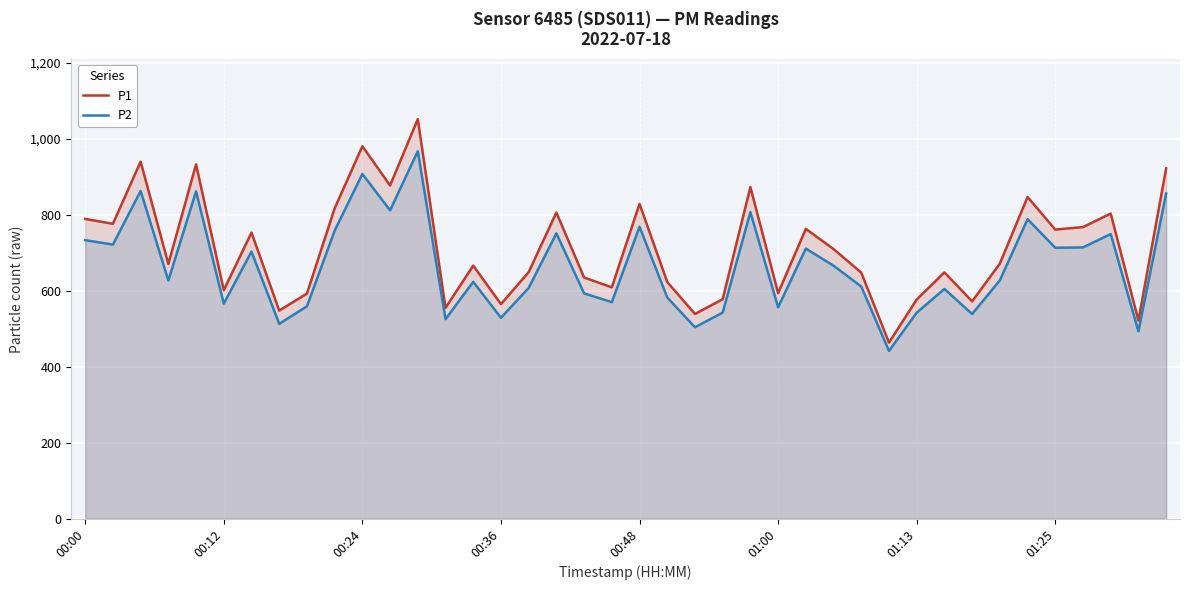

What is the minimum value for P2?

441.6